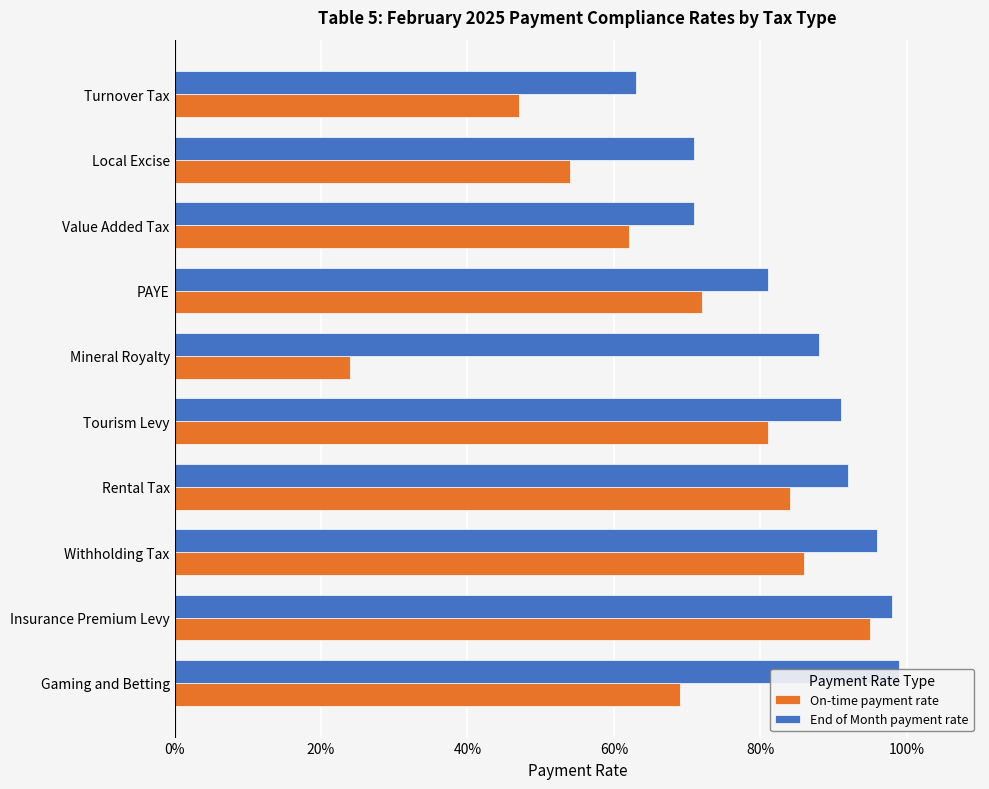

Which series has the widest spread of values?

On-time payment rate